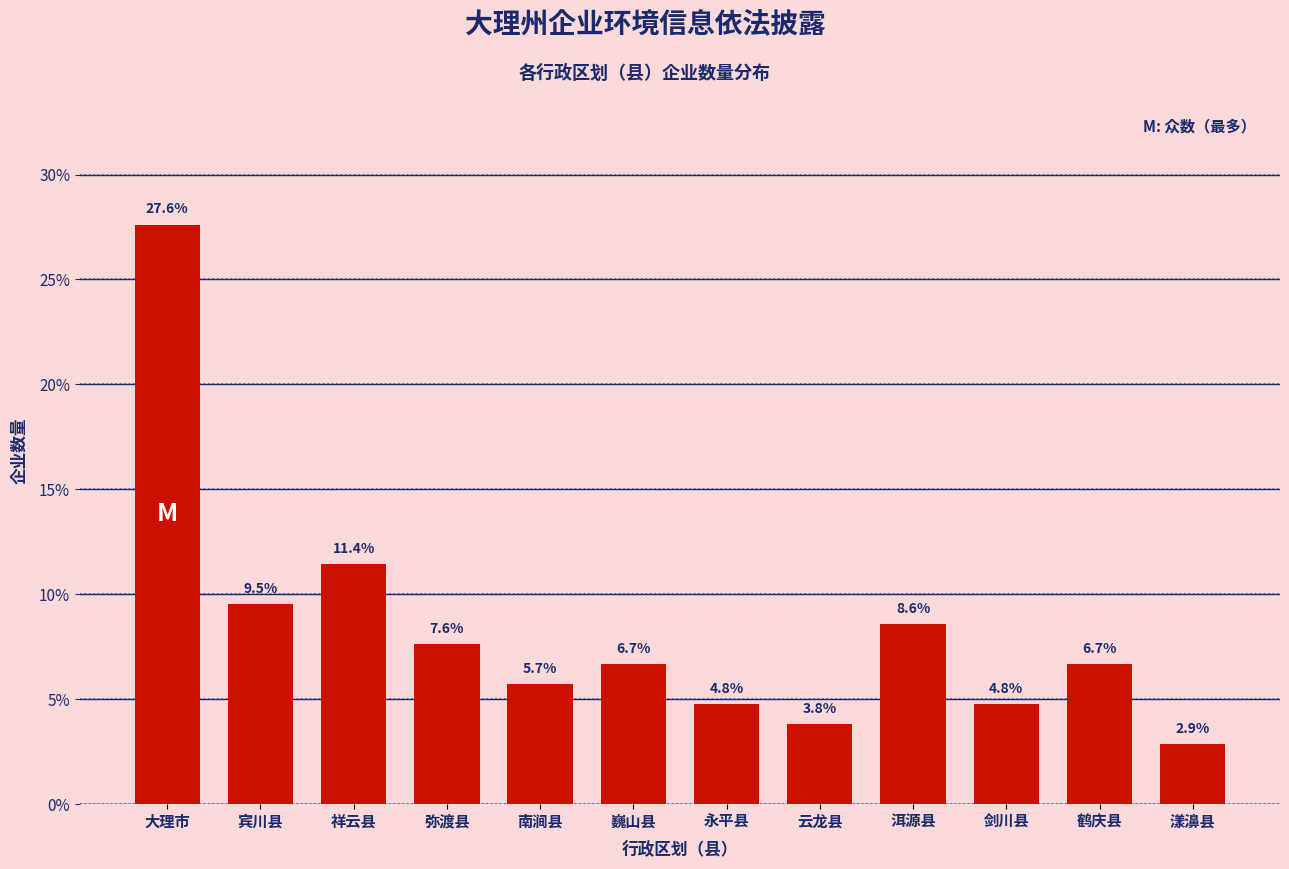

Reading right to left, list all the values displayed in this chart.

2.9	6.7	4.8	8.6	3.8	4.8	6.7	5.7	7.6	11.4	9.5	27.6